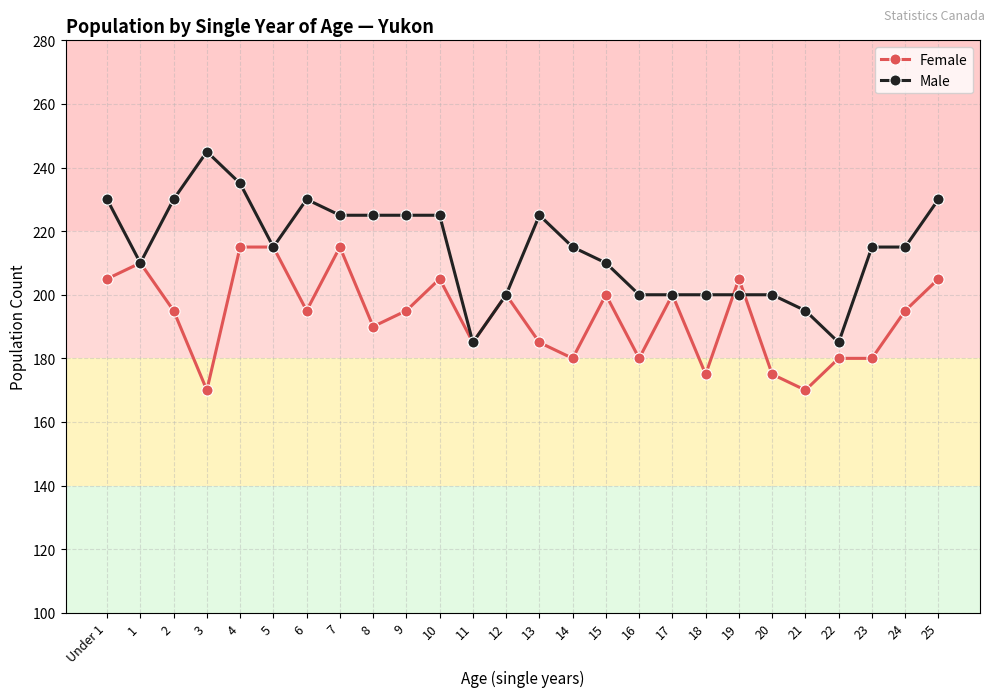

Rank the series by their average value, from highest to lowest.

Male, Female